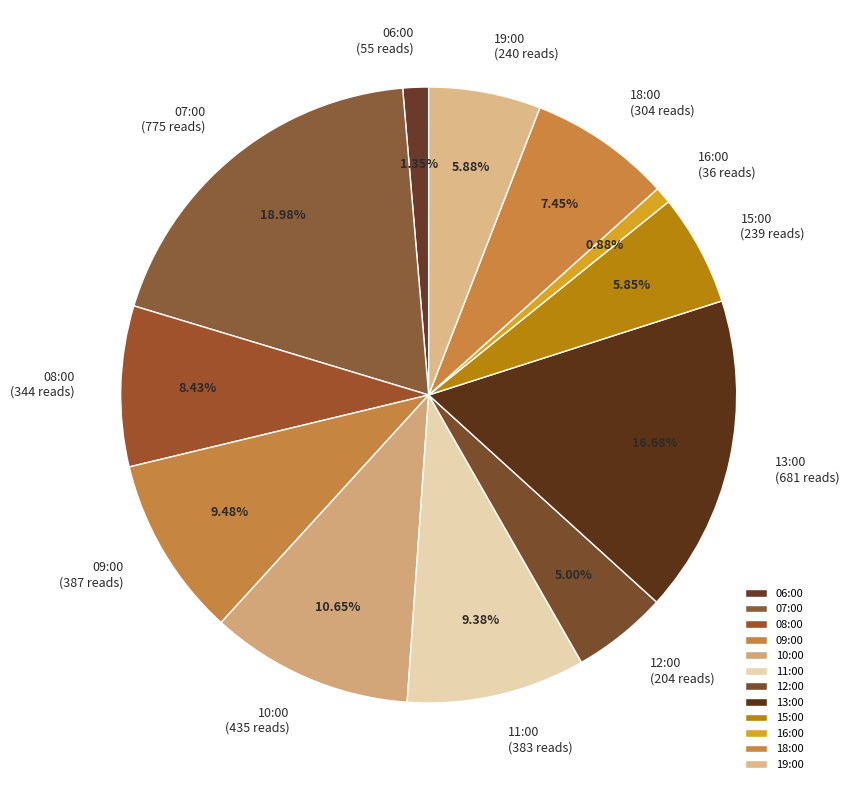

To the nearest percent, what is the combined percentage of 18:00 and 12:00?

12%